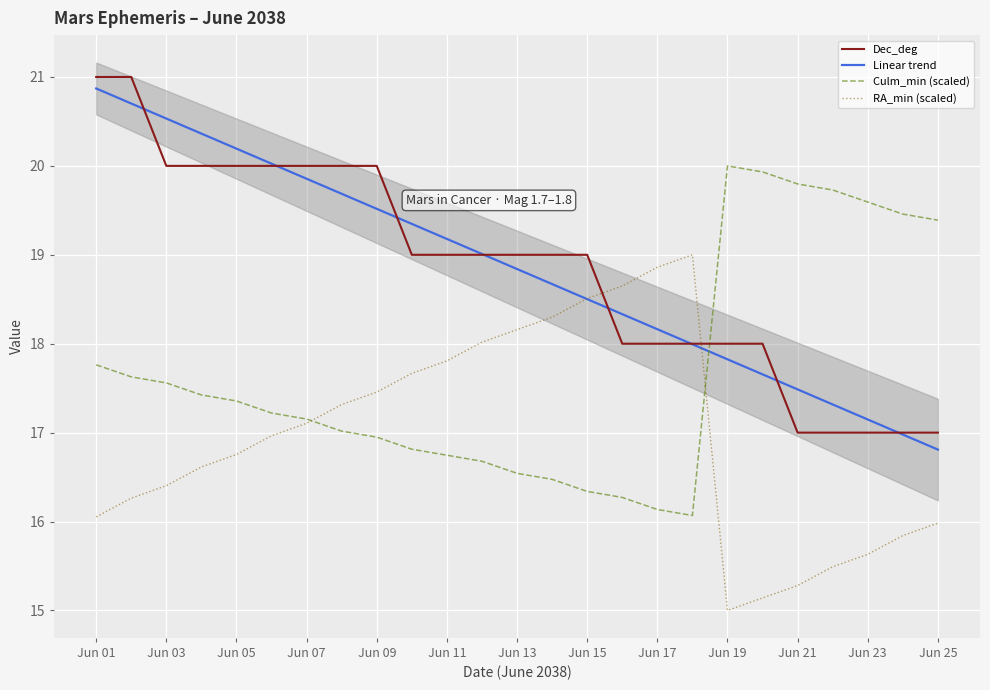

List the series in order of their peak value, lowest first.

RA_min (scaled), Culm_min (scaled), Linear trend, Dec_deg